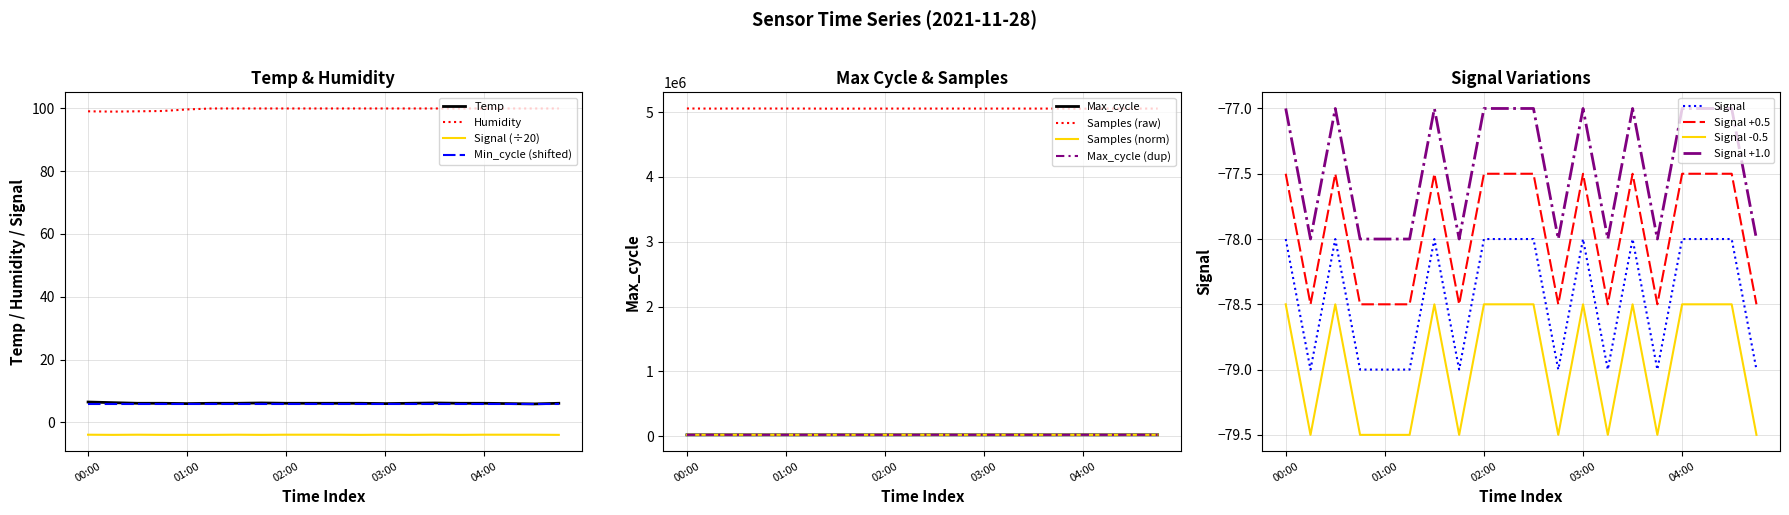

Which category has the lowest value in the Max_cycle series?

00:00